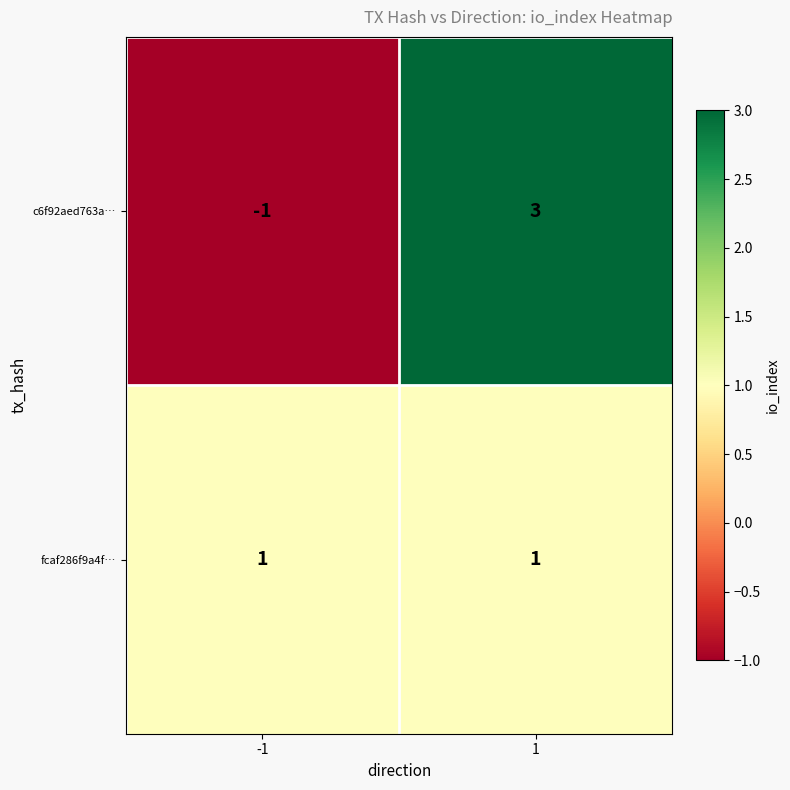

What is the difference between the maximum and minimum values in the c6f92aed763a… series?

4